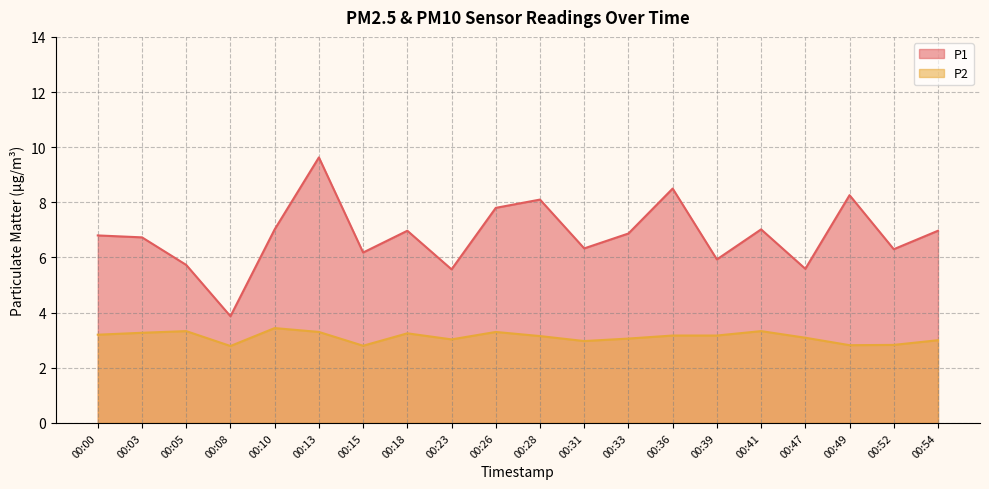

Reading right to left, extract all data points from this chart.

P1: 00:54=7.0	00:52=6.3	00:49=8.3	00:47=5.6	00:41=7.0	00:39=5.9	00:36=8.5	00:33=6.9	00:31=6.3	00:28=8.1	00:26=7.8	00:23=5.6	00:18=7.0	00:15=6.2	00:13=9.6	00:10=7.0	00:08=3.9	00:05=5.7	00:03=6.7	00:00=6.8
P2: 00:54=3.0	00:52=2.8	00:49=2.8	00:47=3.1	00:41=3.3	00:39=3.2	00:36=3.2	00:33=3.1	00:31=3.0	00:28=3.1	00:26=3.3	00:23=3.0	00:18=3.2	00:15=2.8	00:13=3.3	00:10=3.4	00:08=2.8	00:05=3.3	00:03=3.3	00:00=3.2